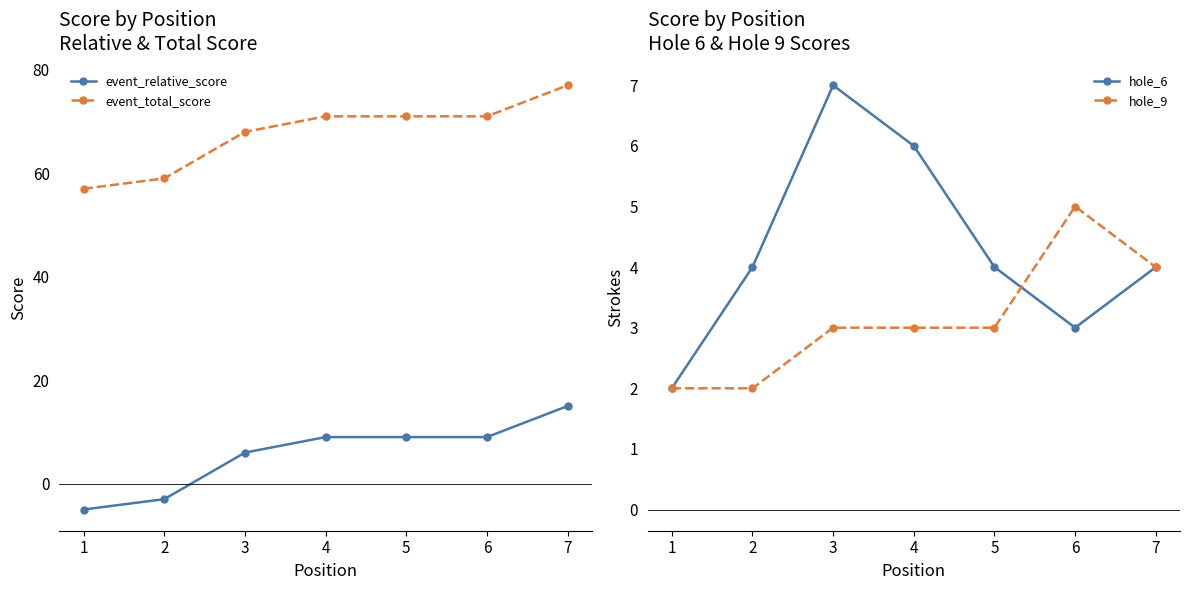

Between which two adjacent categories do hole_6 and hole_9 first intersect?

5 and 6